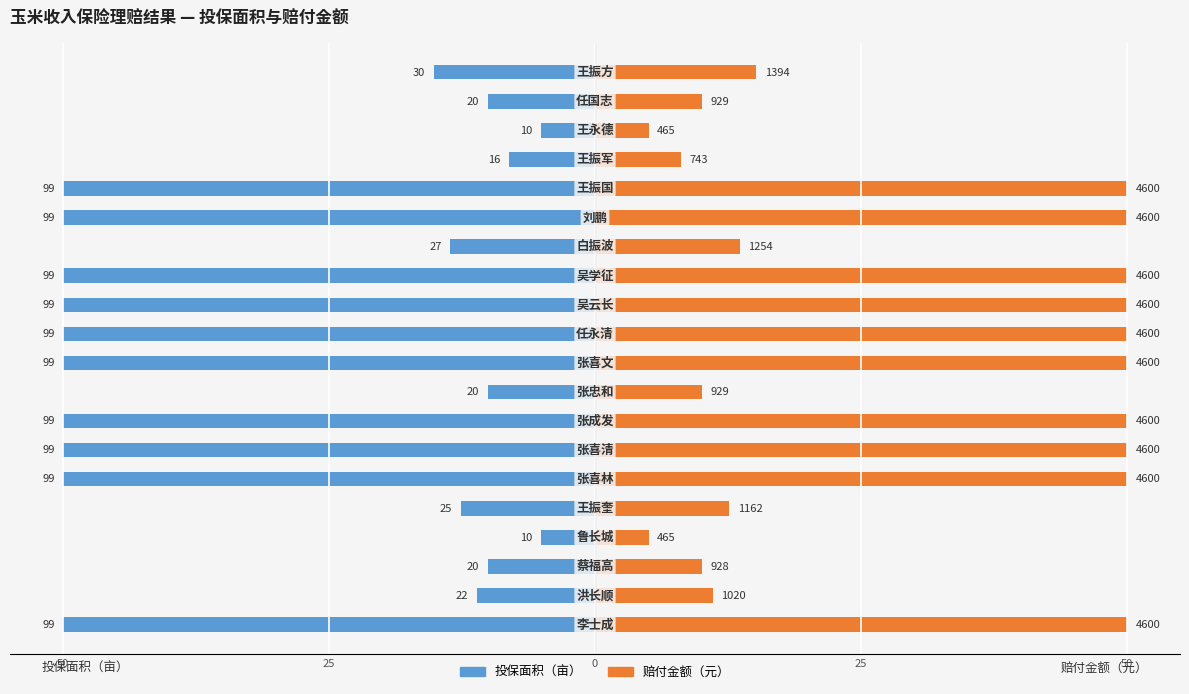

What is the difference between the highest and lowest values at 25?

22.2